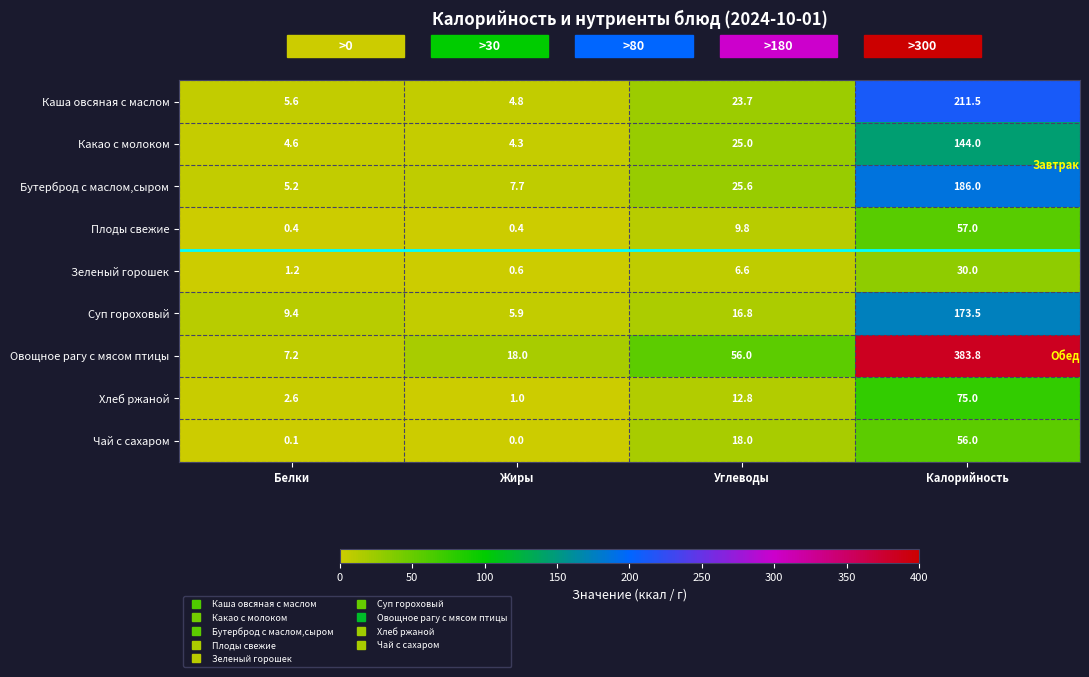

What is the sum of the Зеленый горошек values at Калорийность and Белки?

31.2